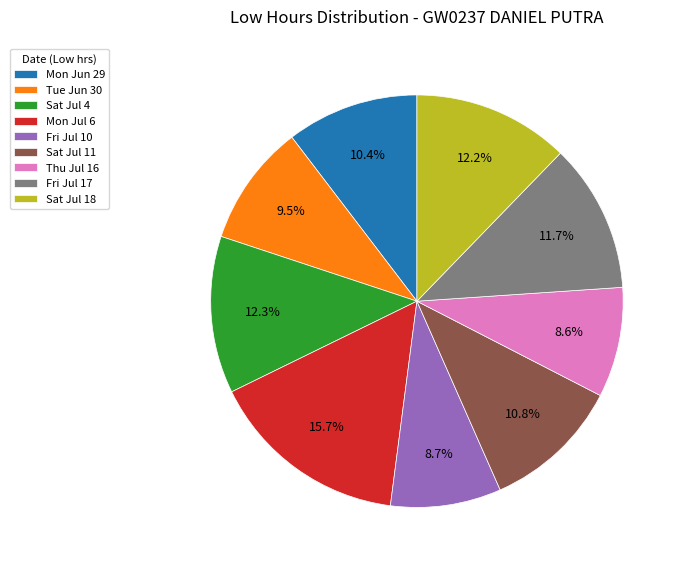

What is the largest slice in the pie chart?

Mon Jul 6